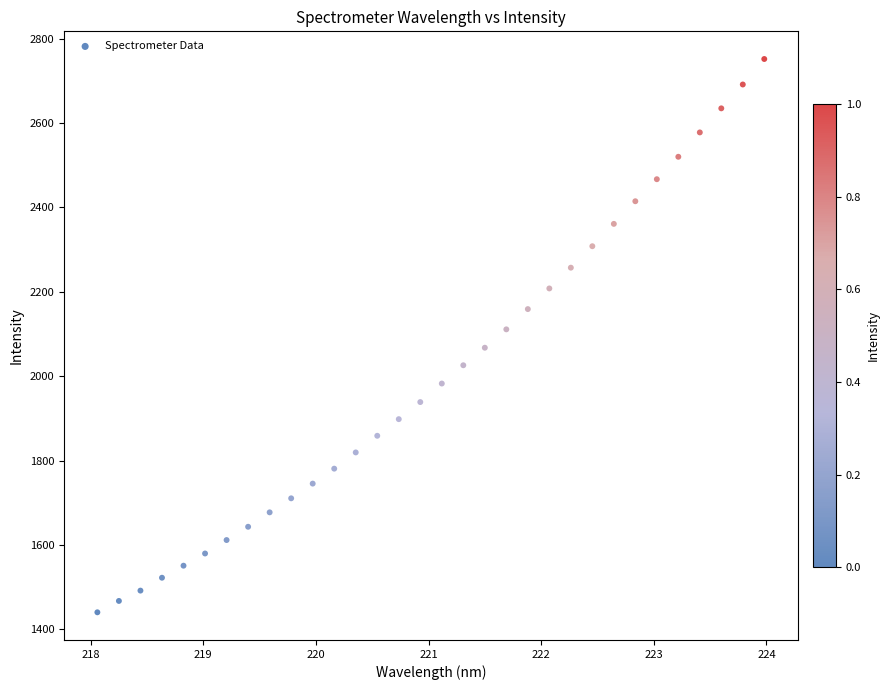

What is the range of Y values (max minus min)?

1311.1